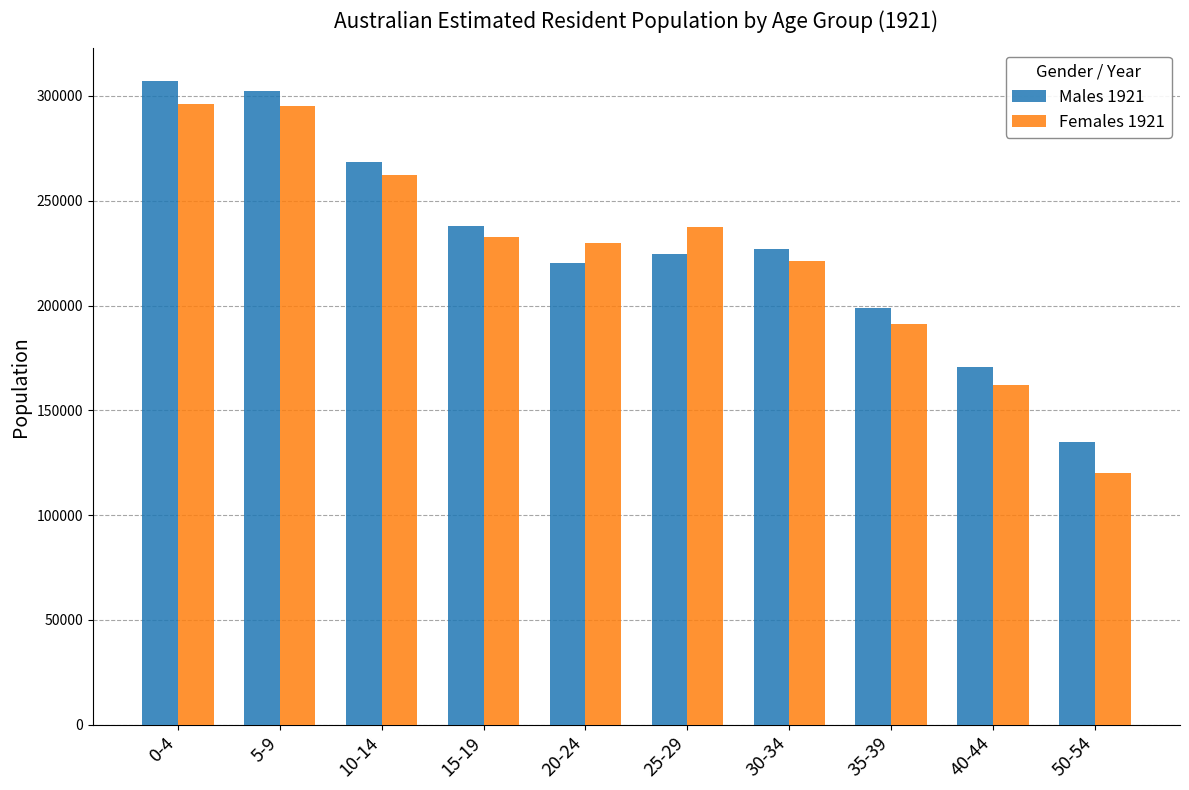

What is the total value across all series at 50-54?

255100